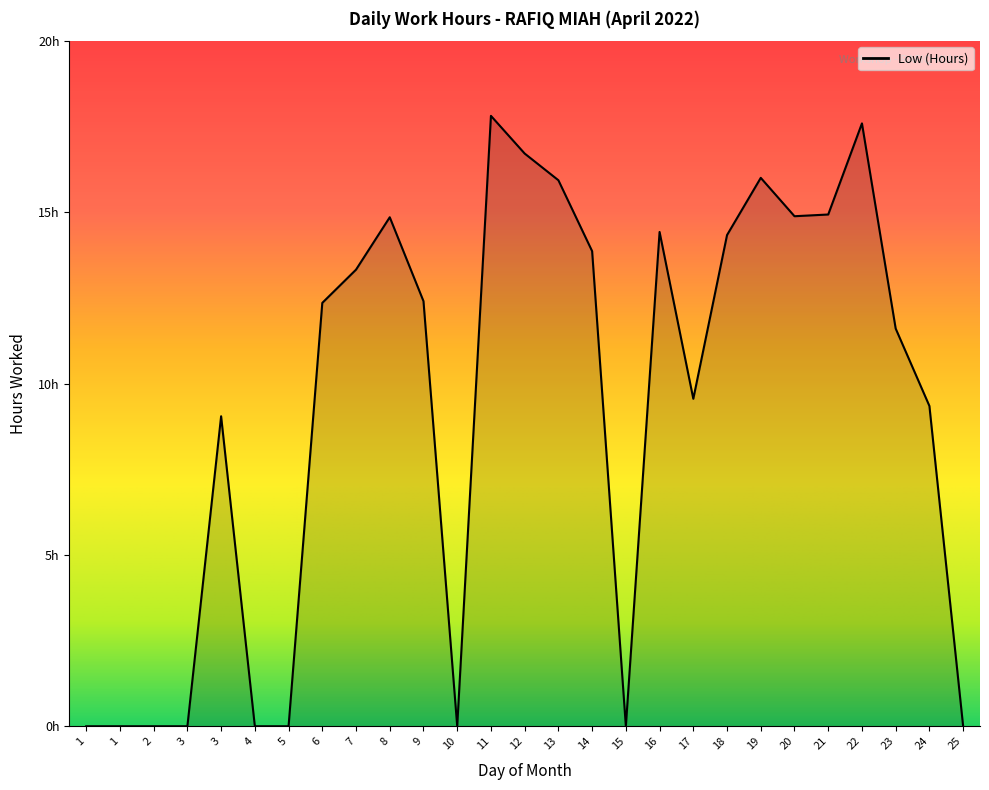

Does the chart display data point markers on the line(s)?

No